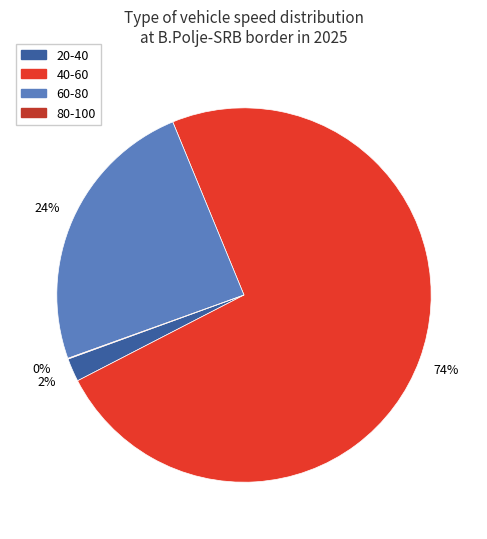

To the nearest percent, what is the difference between the largest and smallest slice percentages?

74%